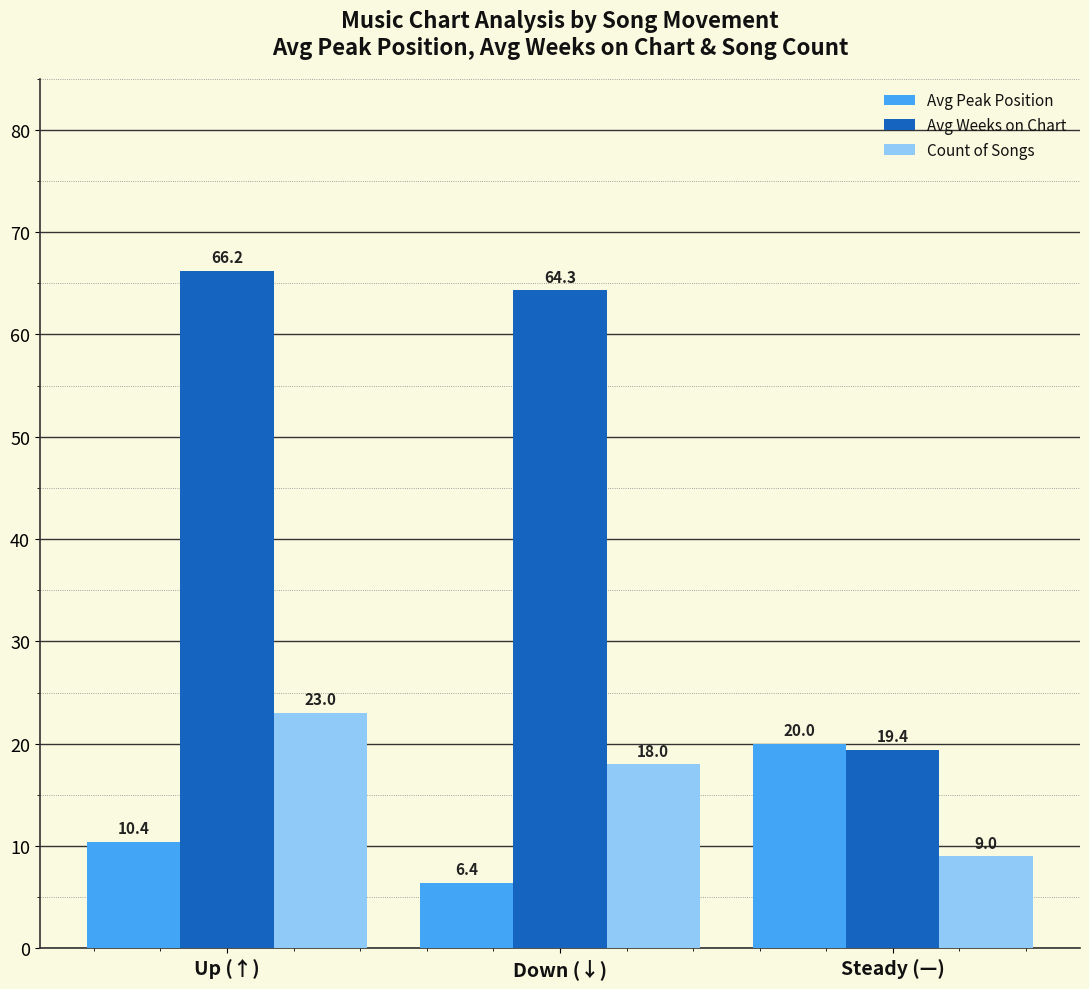

At which category does the chart reach its peak across all series?

Up (↑)